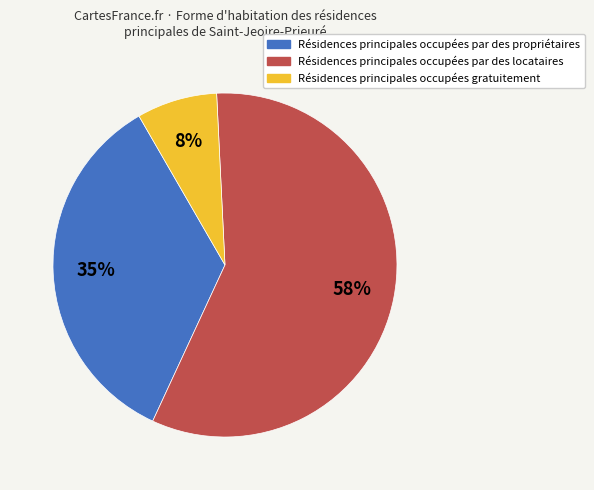

Is there a majority slice in this chart?

Yes